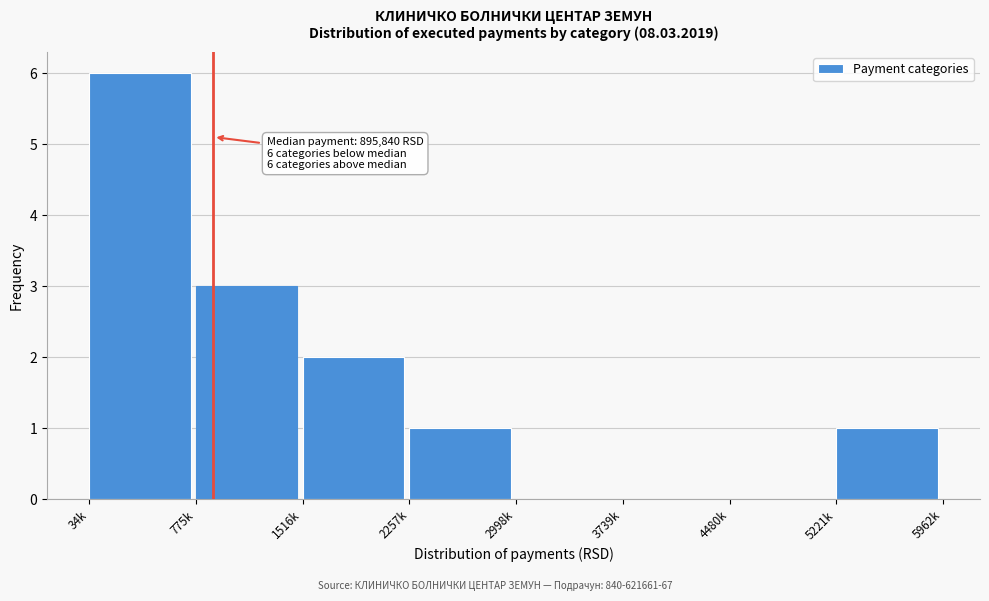

Reading left to right, what are all the values shown in this chart?

34k=6	775k=3	1516k=2	2257k=1	2998k=0	3739k=0	4480k=0	5221k=1